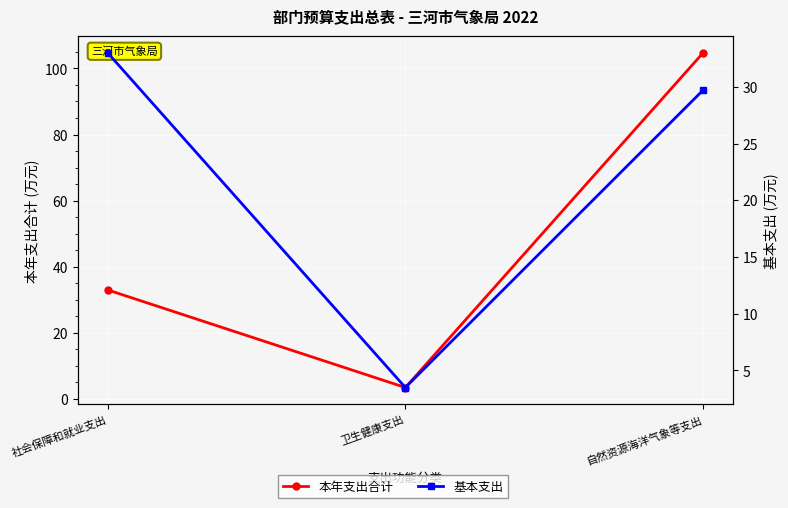

What is the value of the 基本支出 point at the 2nd from the left?

3.5